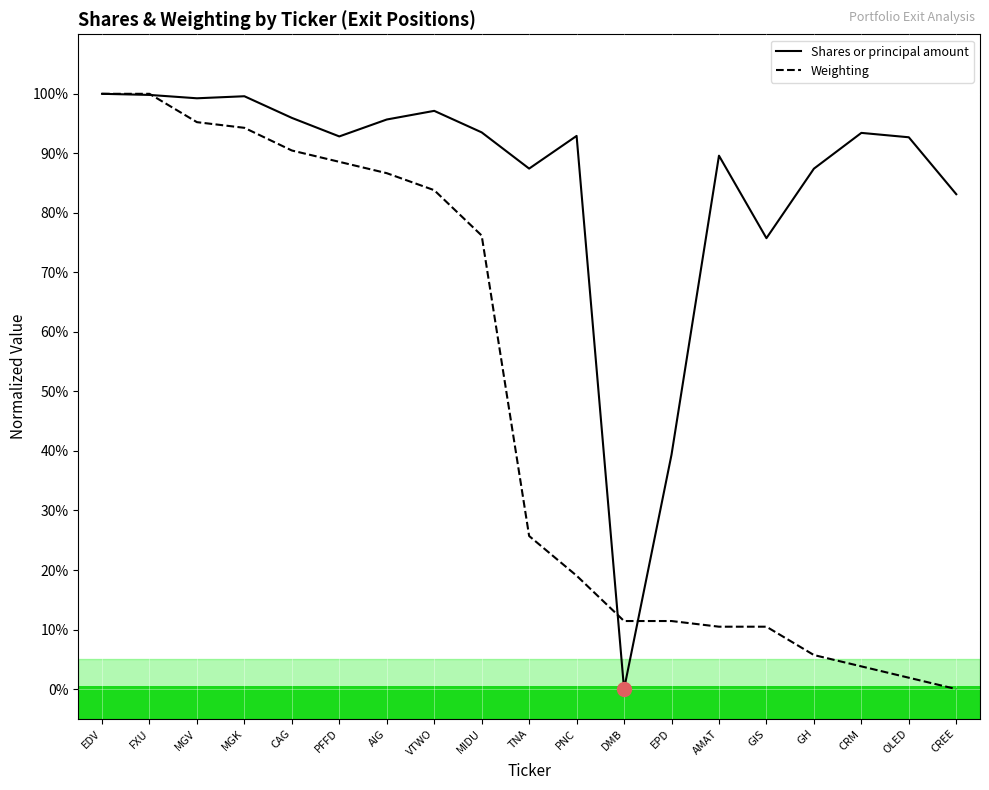

List the series in order of their overall mean, highest first.

Shares or principal amount, Weighting